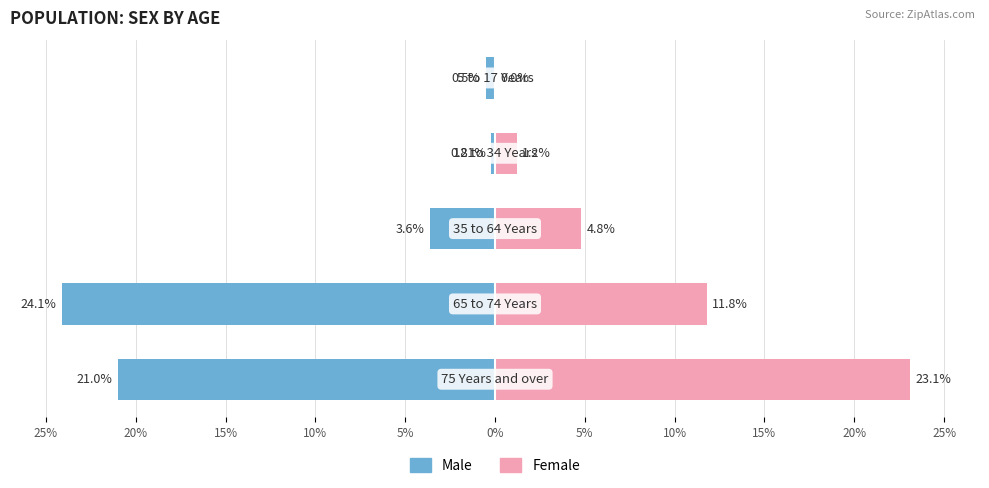

Reading left to right, what are all the values shown in this chart?

Male: -0.5	-0.2	-3.6	-24.1	-21.0
Female: 0.0	1.2	4.8	11.8	23.1